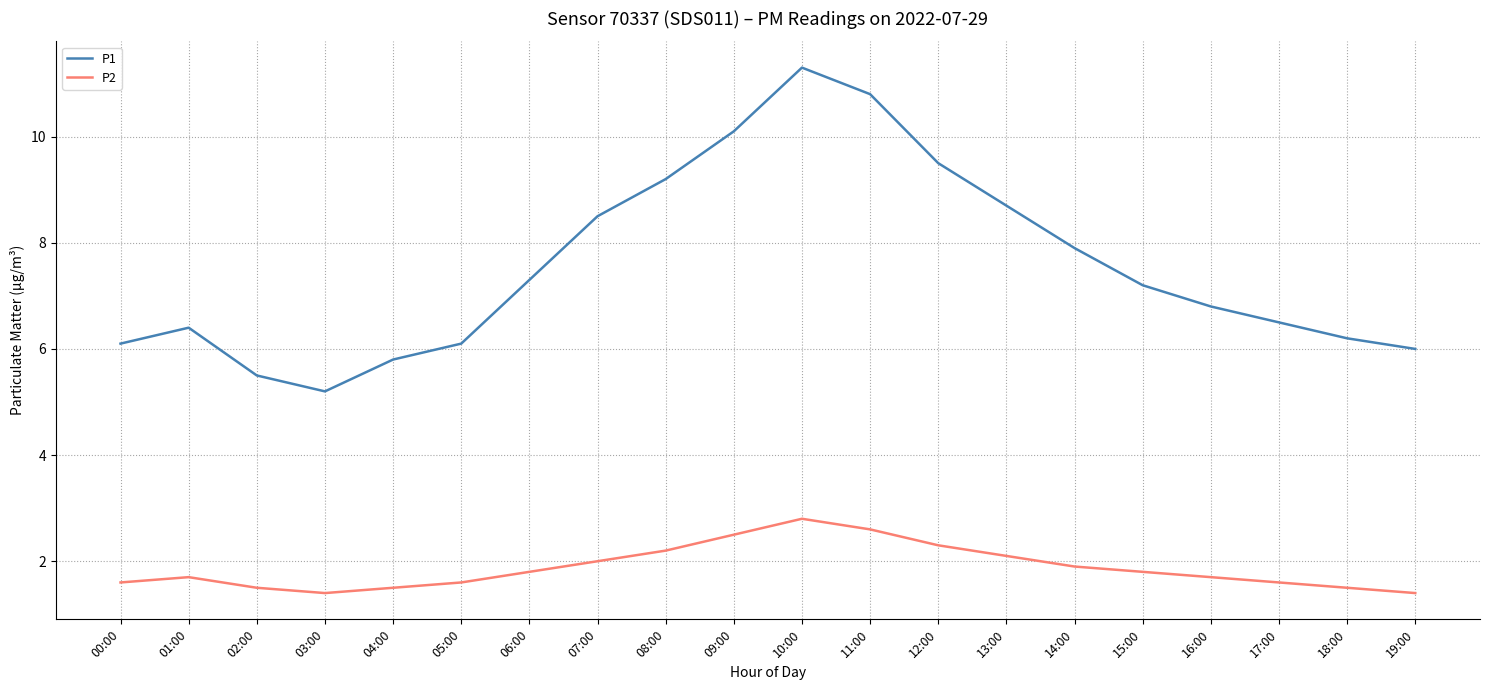

Is it true that P2 equals 1.1 at 01:00?

False